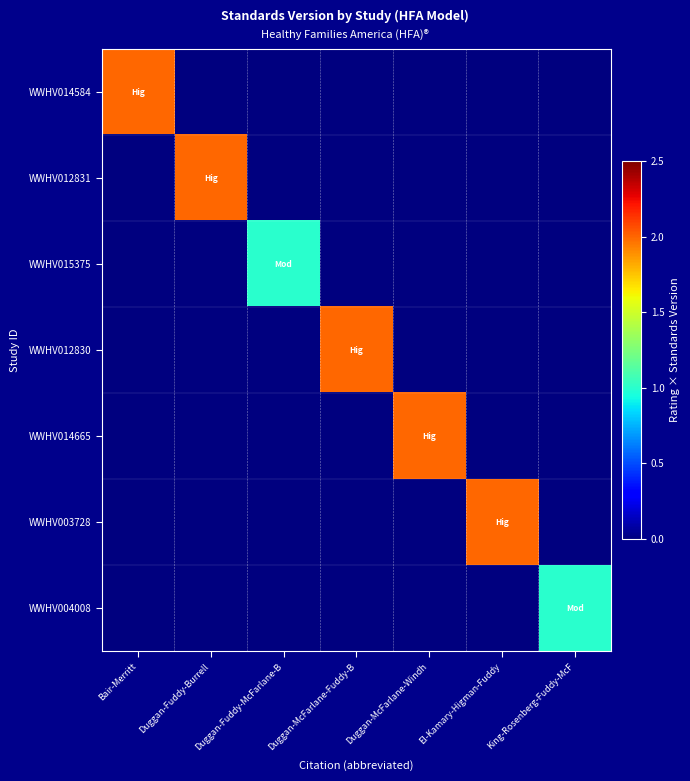

Reading left to right, list all the values displayed in this chart.

WWHV014584: Bair-Merritt=2	Duggan-Fuddy-Burrell=0	Duggan-Fuddy-McFarlane-B=0	Duggan-McFarlane-Fuddy-B=0	Duggan-McFarlane-Windh=0	El-Kamary-Higman-Fuddy=0	King-Rosenberg-Fuddy-McF=0
WWHV012831: Bair-Merritt=0	Duggan-Fuddy-Burrell=2	Duggan-Fuddy-McFarlane-B=0	Duggan-McFarlane-Fuddy-B=0	Duggan-McFarlane-Windh=0	El-Kamary-Higman-Fuddy=0	King-Rosenberg-Fuddy-McF=0
WWHV015375: Bair-Merritt=0	Duggan-Fuddy-Burrell=0	Duggan-Fuddy-McFarlane-B=1	Duggan-McFarlane-Fuddy-B=0	Duggan-McFarlane-Windh=0	El-Kamary-Higman-Fuddy=0	King-Rosenberg-Fuddy-McF=0
WWHV012830: Bair-Merritt=0	Duggan-Fuddy-Burrell=0	Duggan-Fuddy-McFarlane-B=0	Duggan-McFarlane-Fuddy-B=2	Duggan-McFarlane-Windh=0	El-Kamary-Higman-Fuddy=0	King-Rosenberg-Fuddy-McF=0
WWHV014665: Bair-Merritt=0	Duggan-Fuddy-Burrell=0	Duggan-Fuddy-McFarlane-B=0	Duggan-McFarlane-Fuddy-B=0	Duggan-McFarlane-Windh=2	El-Kamary-Higman-Fuddy=0	King-Rosenberg-Fuddy-McF=0
WWHV003728: Bair-Merritt=0	Duggan-Fuddy-Burrell=0	Duggan-Fuddy-McFarlane-B=0	Duggan-McFarlane-Fuddy-B=0	Duggan-McFarlane-Windh=0	El-Kamary-Higman-Fuddy=2	King-Rosenberg-Fuddy-McF=0
WWHV004008: Bair-Merritt=0	Duggan-Fuddy-Burrell=0	Duggan-Fuddy-McFarlane-B=0	Duggan-McFarlane-Fuddy-B=0	Duggan-McFarlane-Windh=0	El-Kamary-Higman-Fuddy=0	King-Rosenberg-Fuddy-McF=1